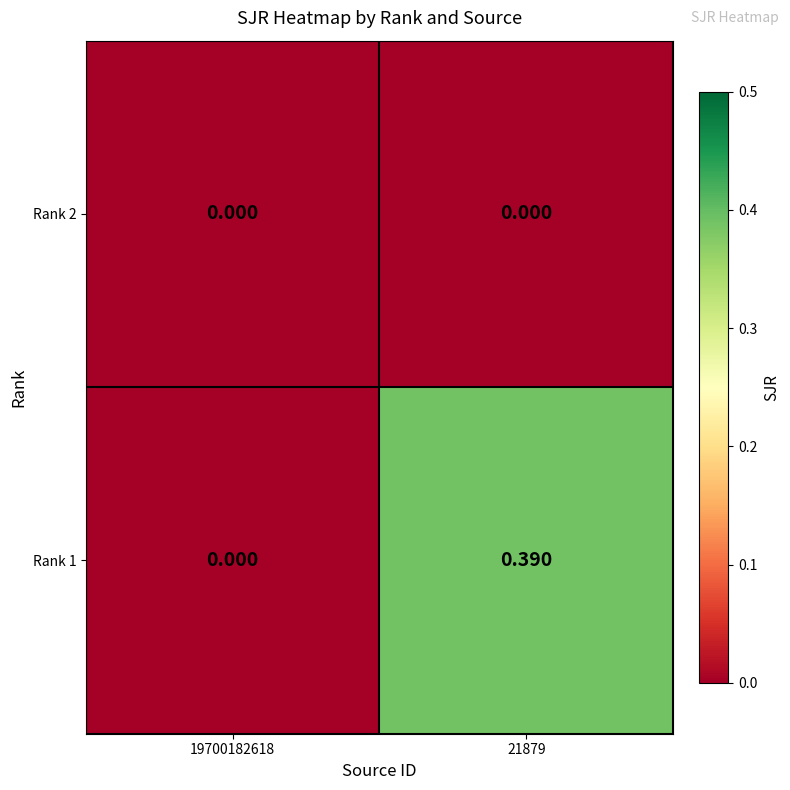

Is the value of Rank 1 at 21879 greater than the value of Rank 2 at 21879?

Yes